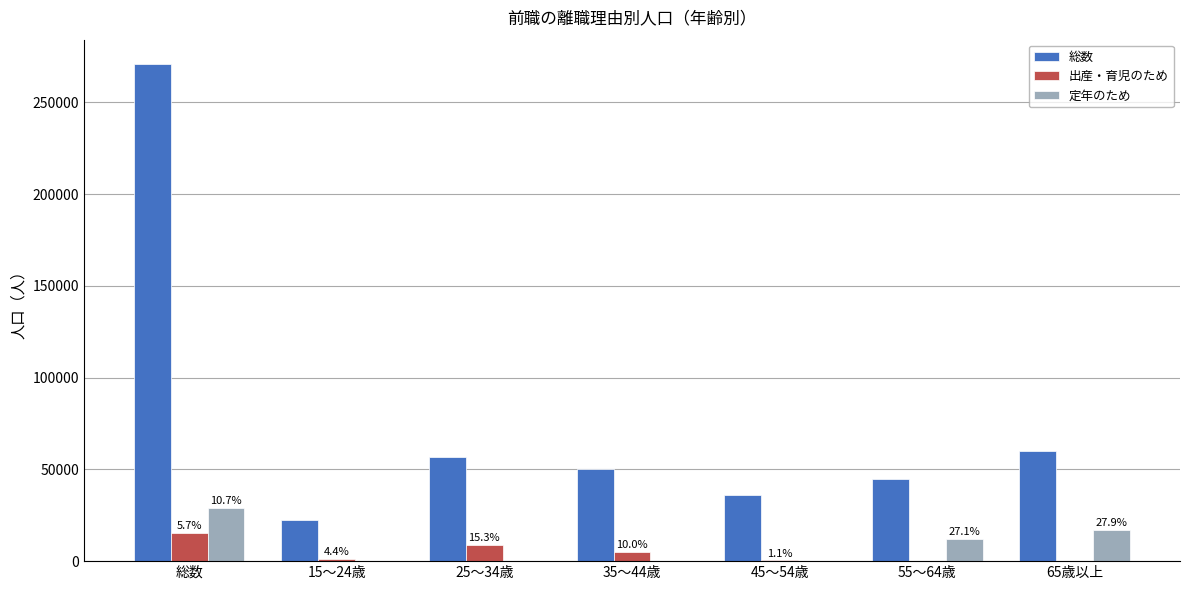

Between 15～24歳 and 35～44歳, which series saw the biggest shift?

総数